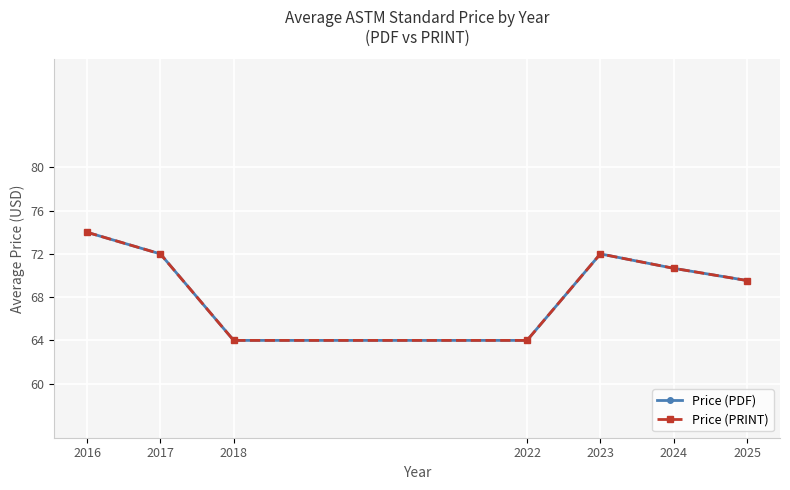

Is this an area chart (filled region under the line)?

No